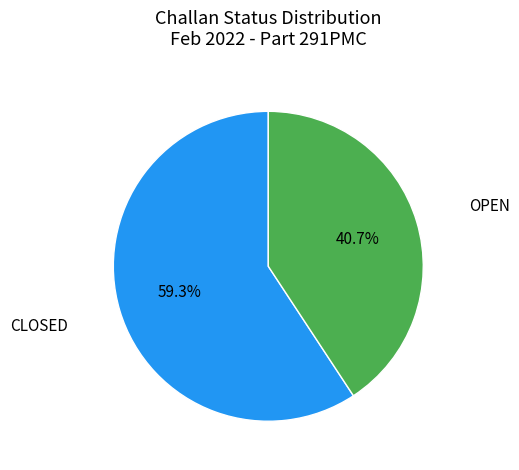

Is there a majority slice in this chart?

Yes